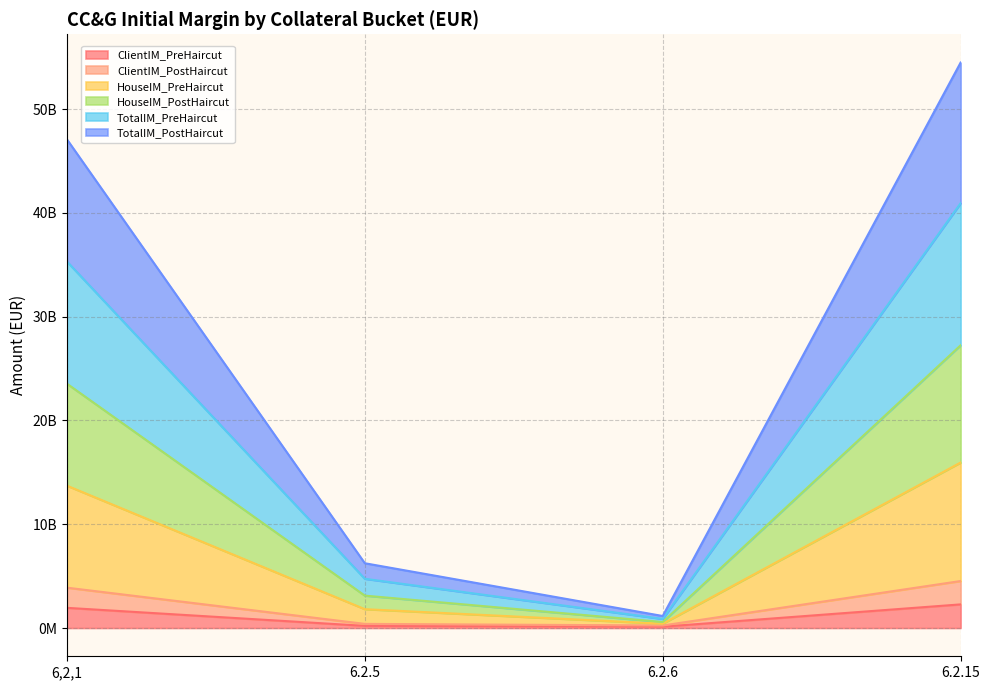

What is the spread (max minus min) of values at 6.2.6?

1030123214.0